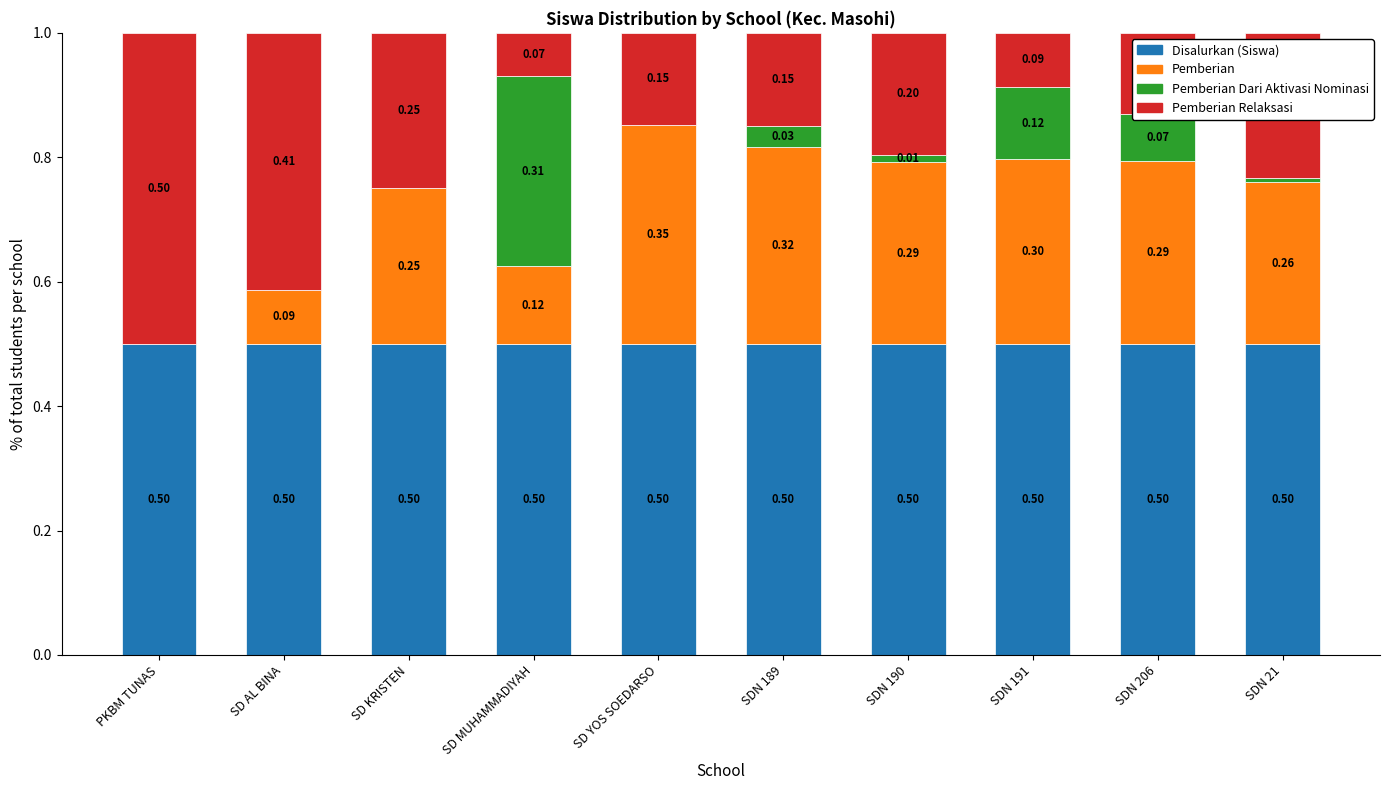

What is the total value across all series at SDN 189?

1.0